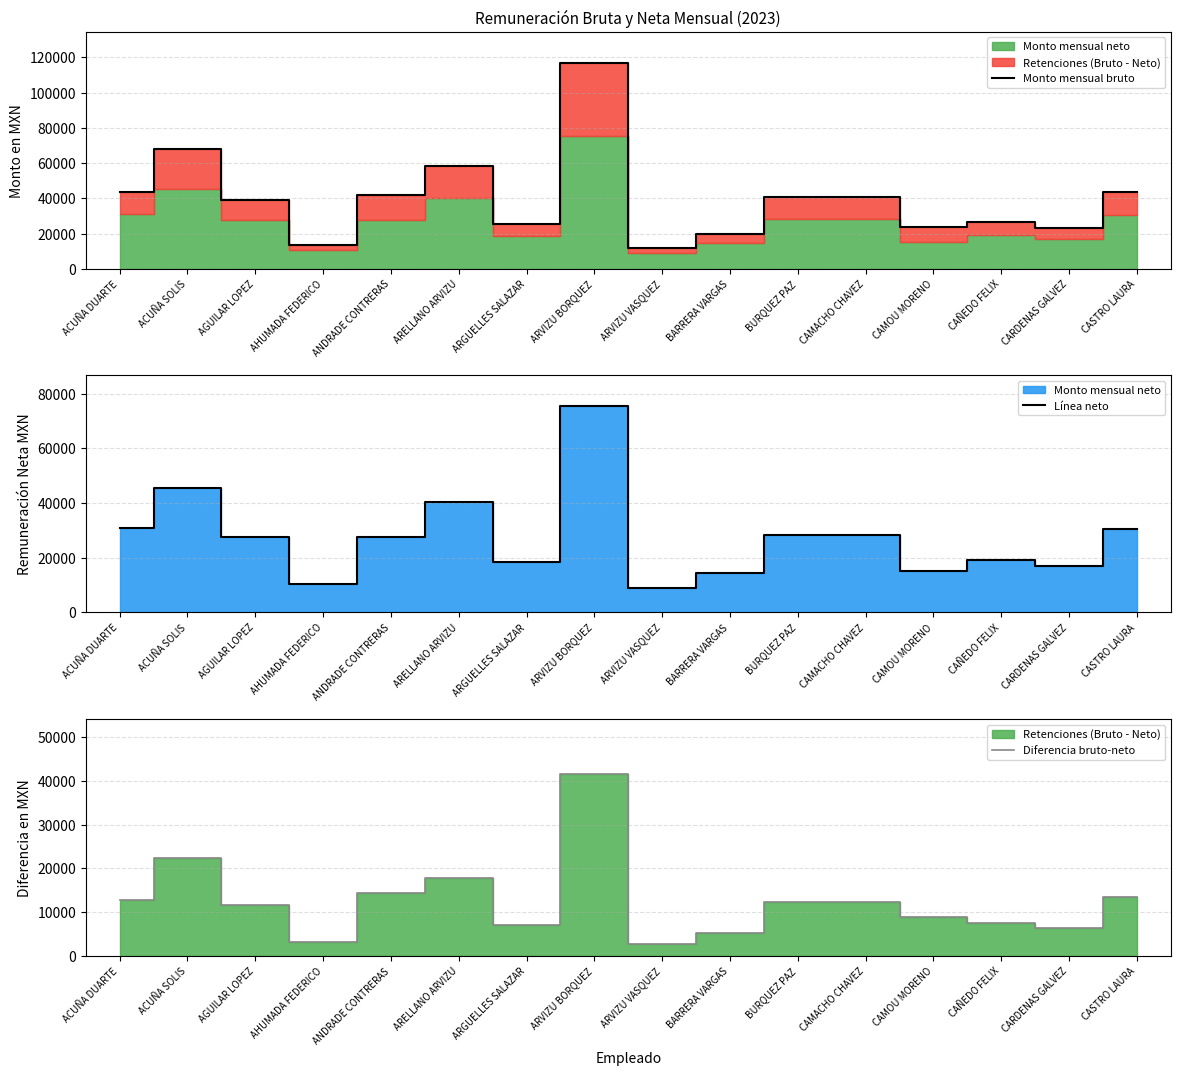

What is the average value of the Línea neto series?

27402.5